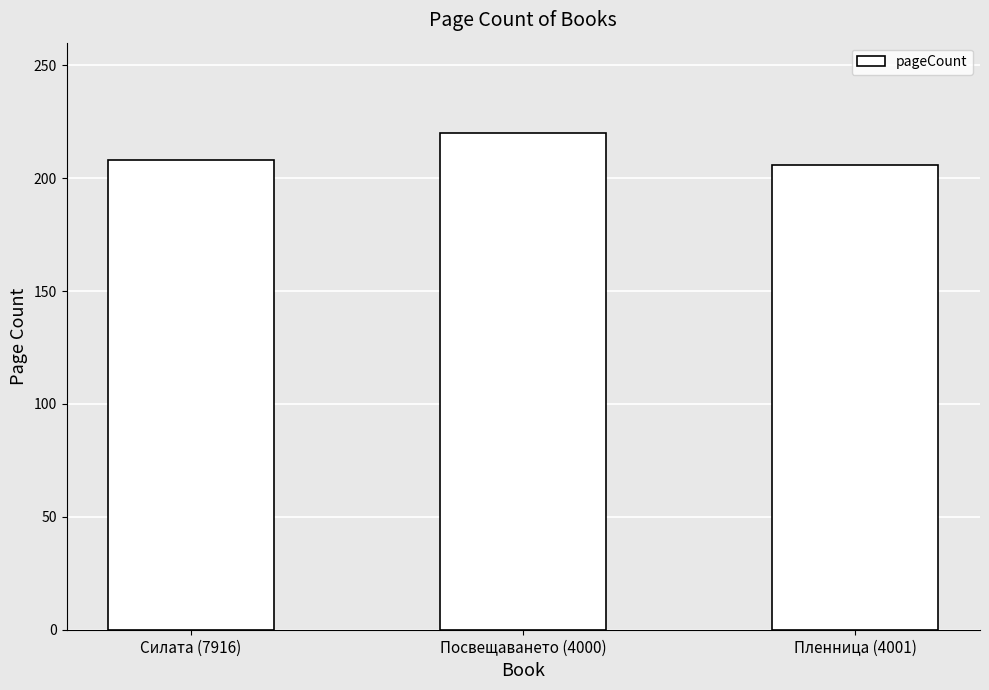

The chart shows a value of 206 at Пленница (4001). True or false?

True